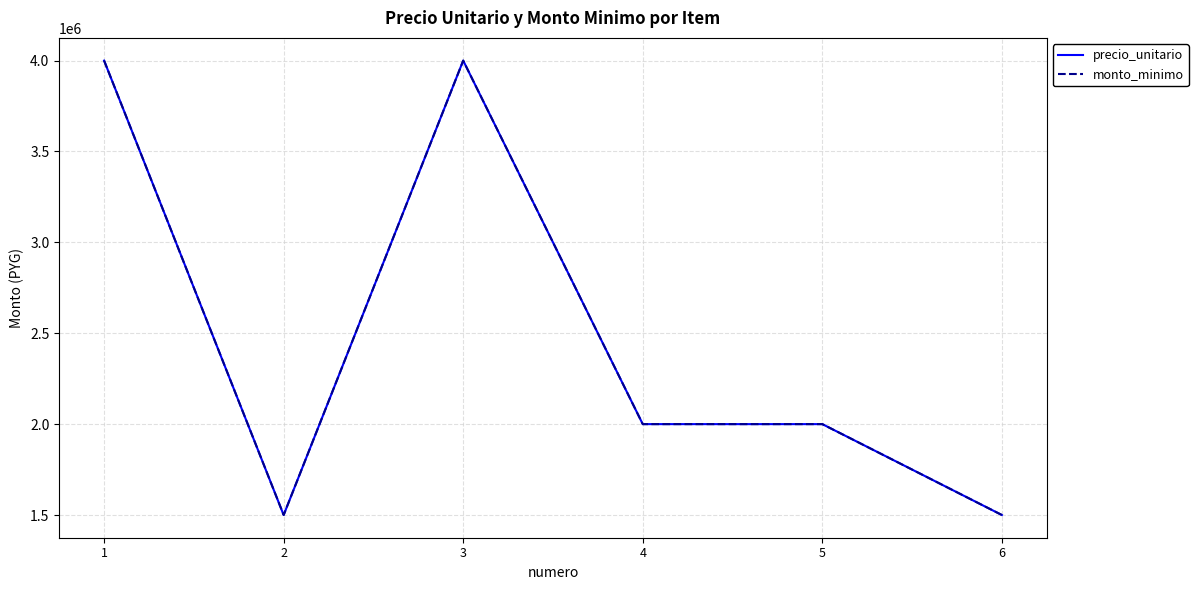

Does the chart have visible grid lines?

Yes